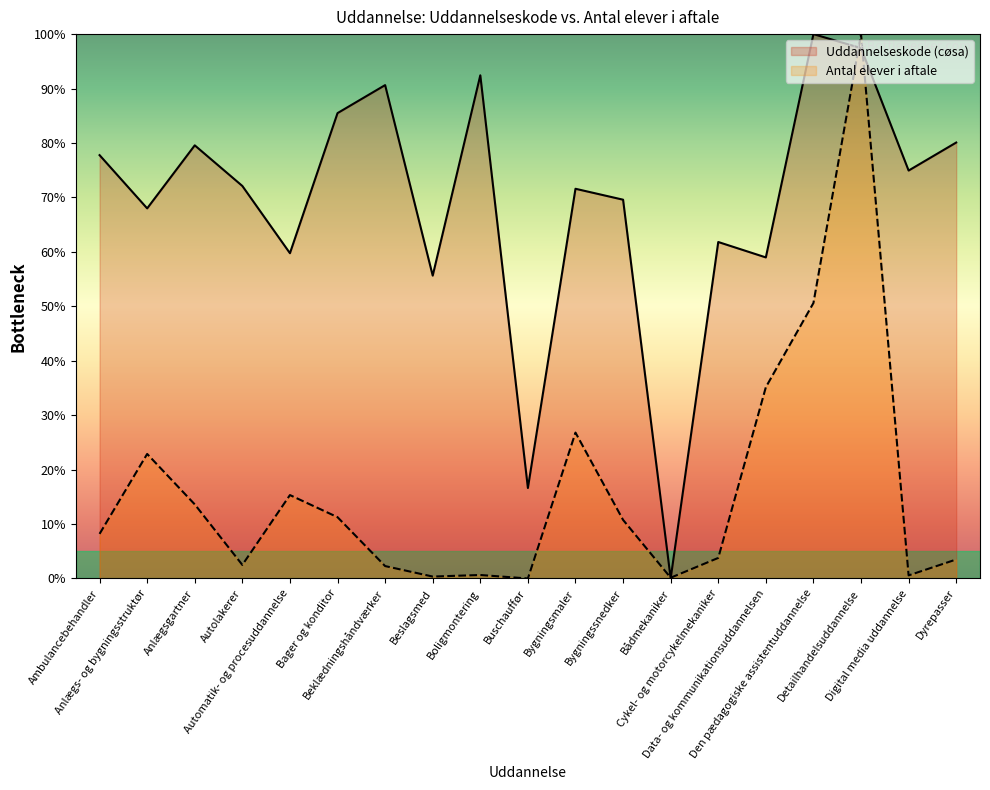

How many lines are shown in the chart?

2